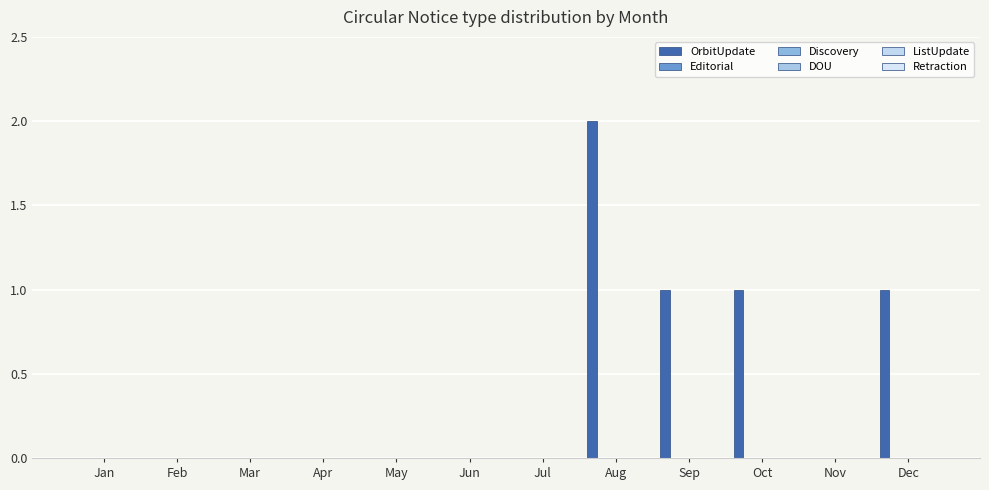

How many series are shown in this chart?

1